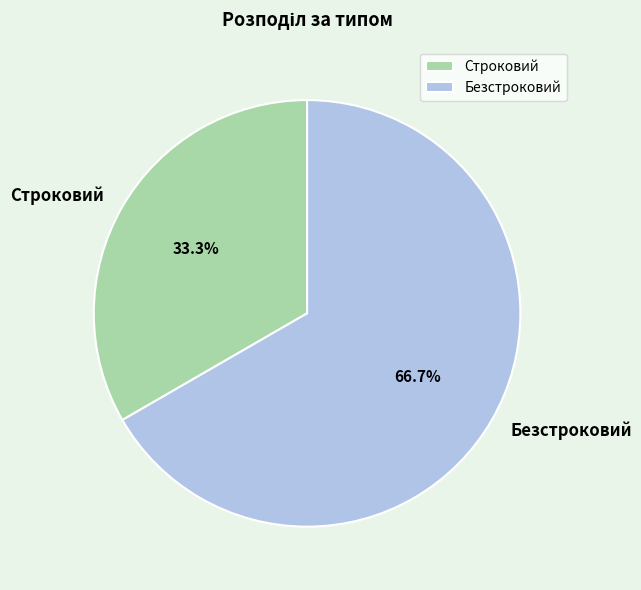

What percentage is the Безстроковий slice, to the nearest percent?

67%